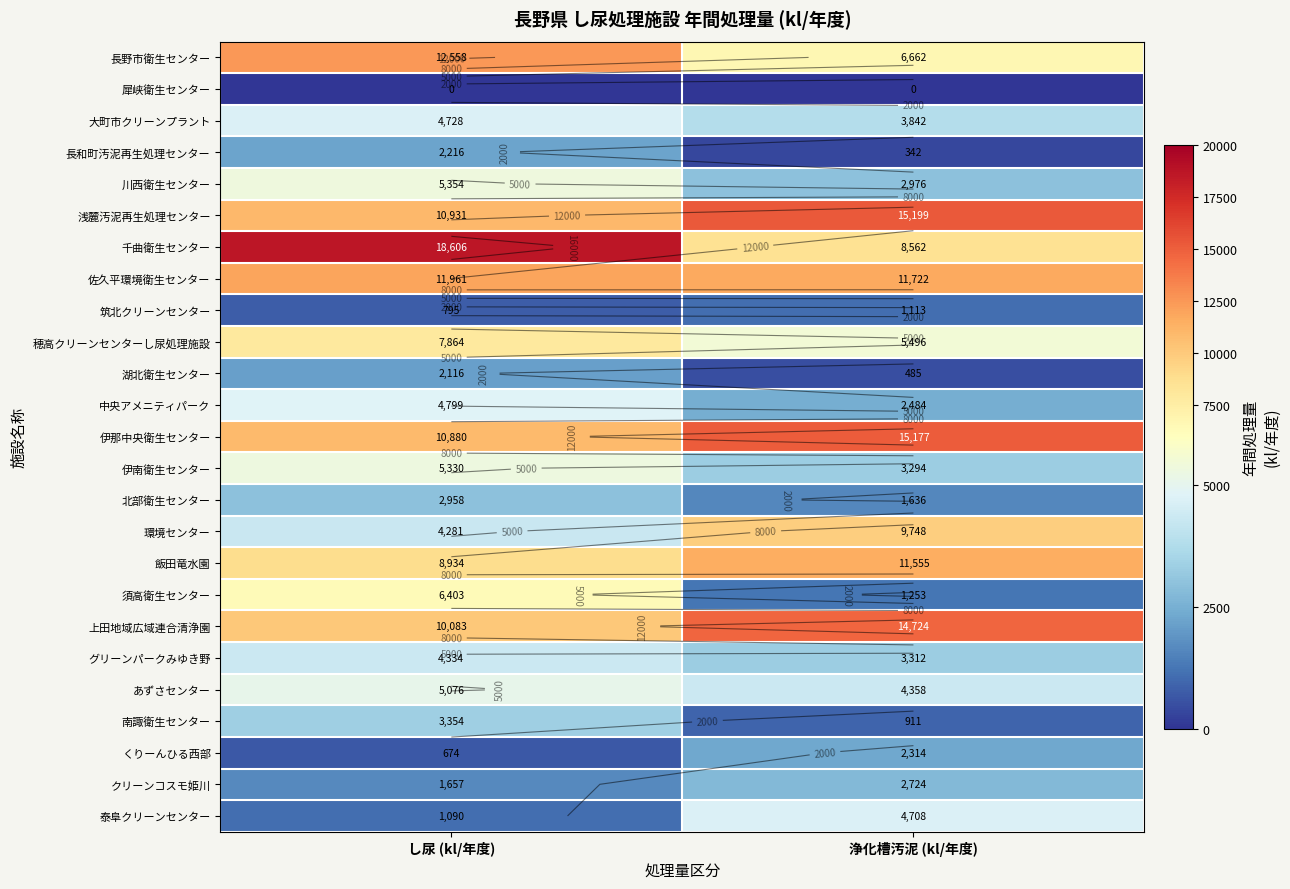

Which has a higher value, 浄化槽汚泥 (kl/年度) or し尿 (kl/年度)?

し尿 (kl/年度)